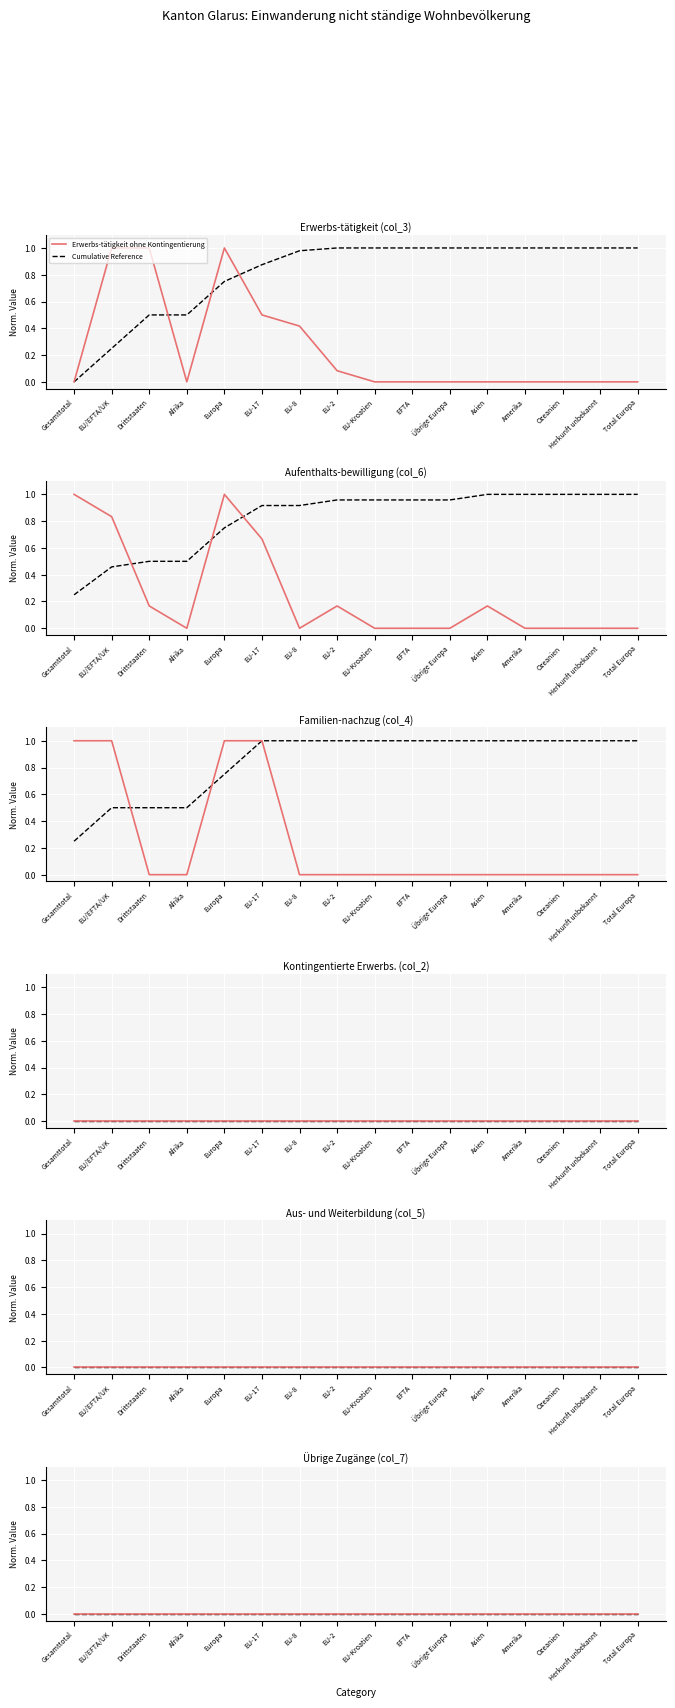

Which has a higher value, EU-Kroatien or Asien?

EU-Kroatien